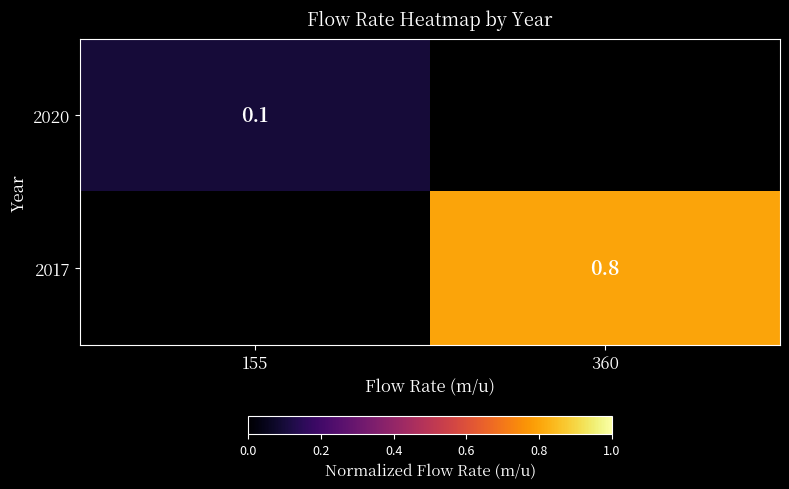

The 2017 series shows 1.1 at 360. True or false?

False